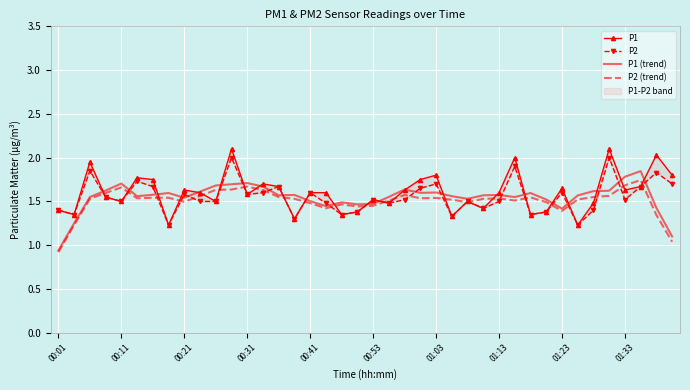

Rank the series by their maximum value, from lowest to highest.

P2 (trend), P1 (trend), P2, P1